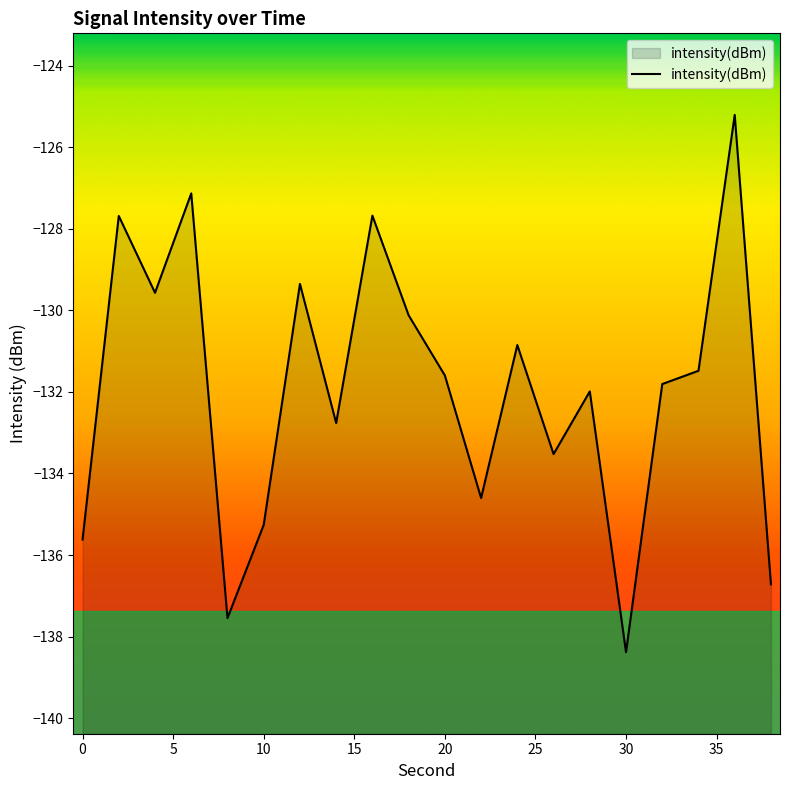

Is it true that the value at 0 is -68.3?

False